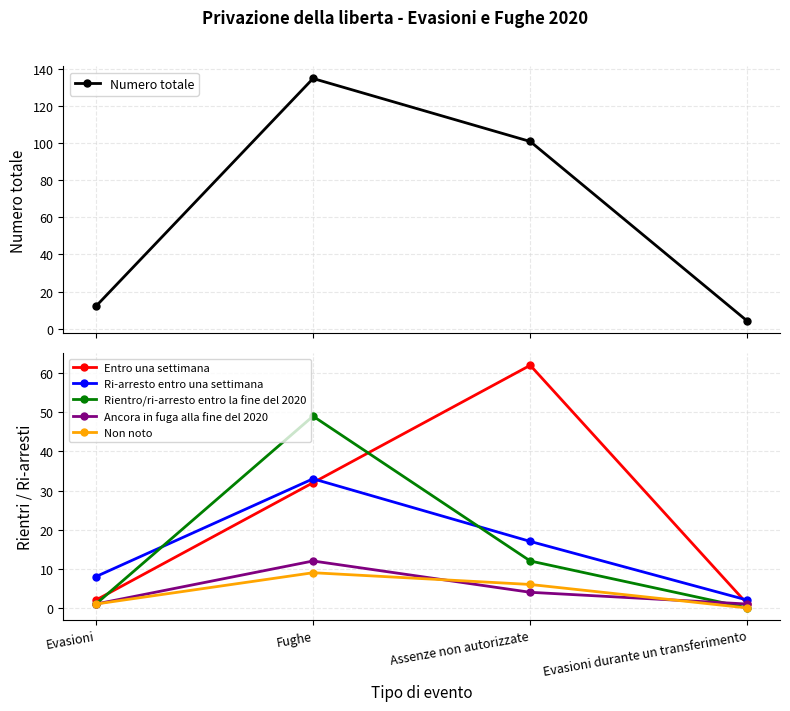

How many distinct data groups are displayed?

6